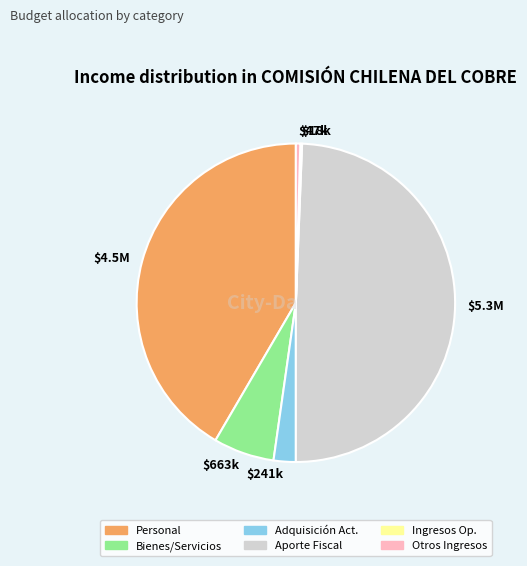

Is there any slice that represents more than half of the pie?

No